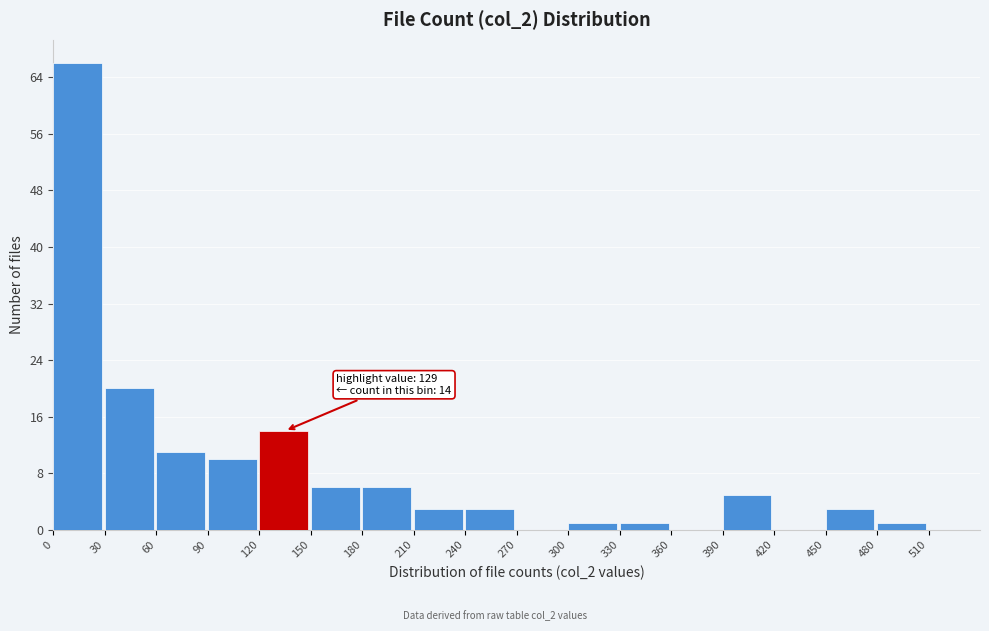

Over which range of the x-axis is the bar tallest?

0 to 30